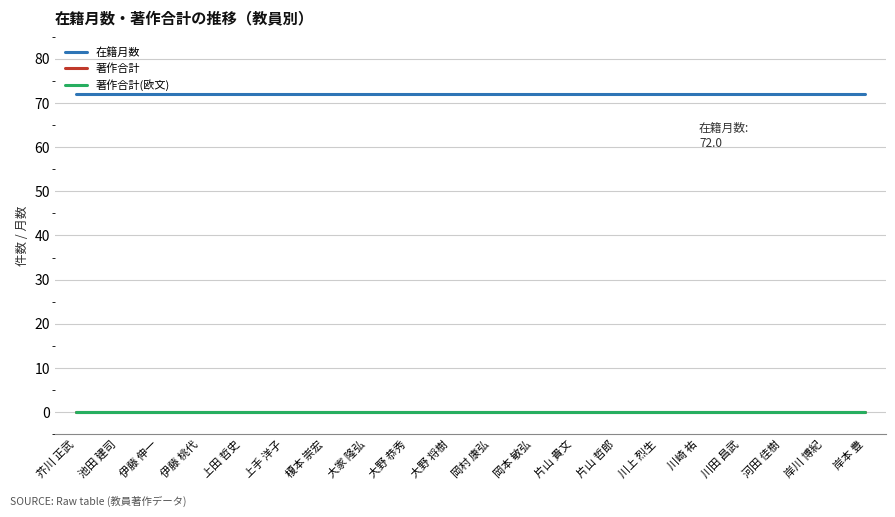

What is the label of the 10th point from the right?

岡村 康弘